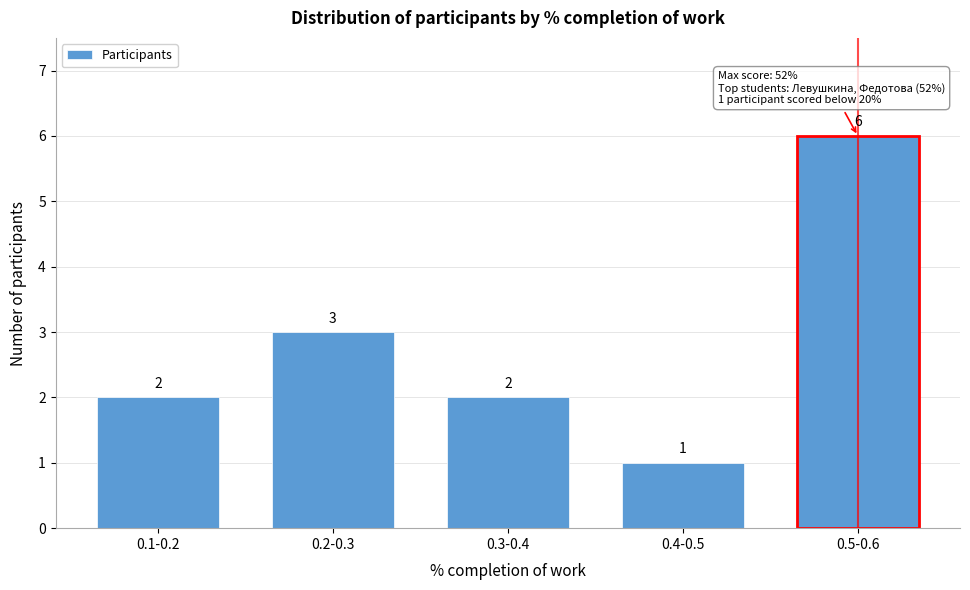

Reading right to left, what are all the values shown in this chart?

0.5-0.6=6	0.4-0.5=1	0.3-0.4=2	0.2-0.3=3	0.1-0.2=2